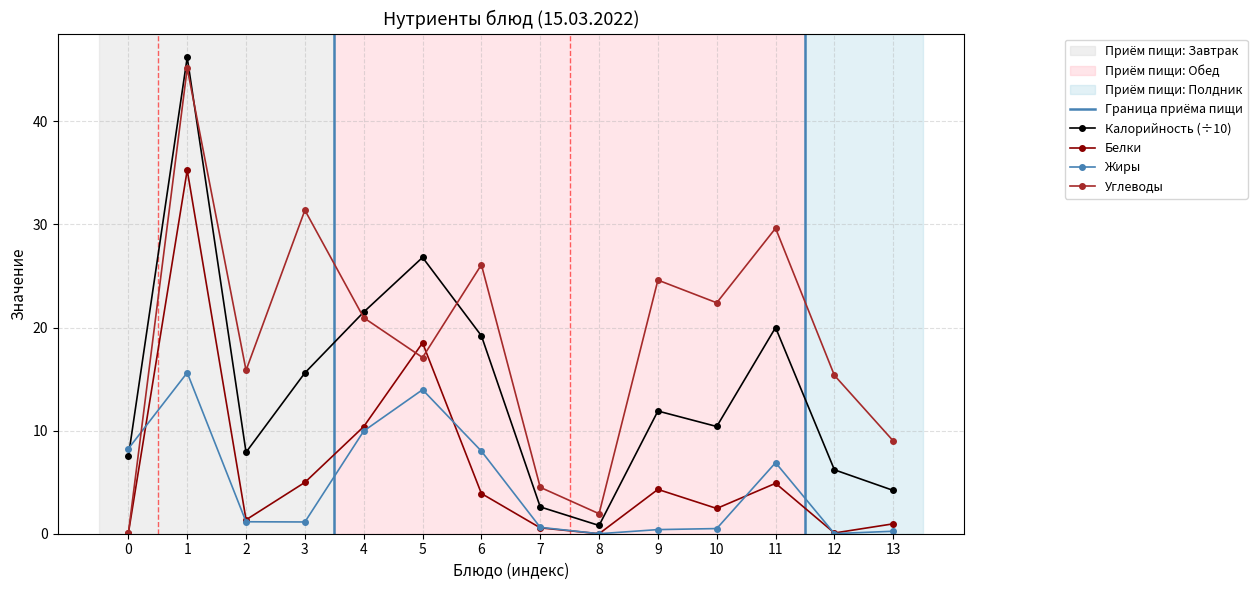

Where does the Углеводы series first go above 20?

1